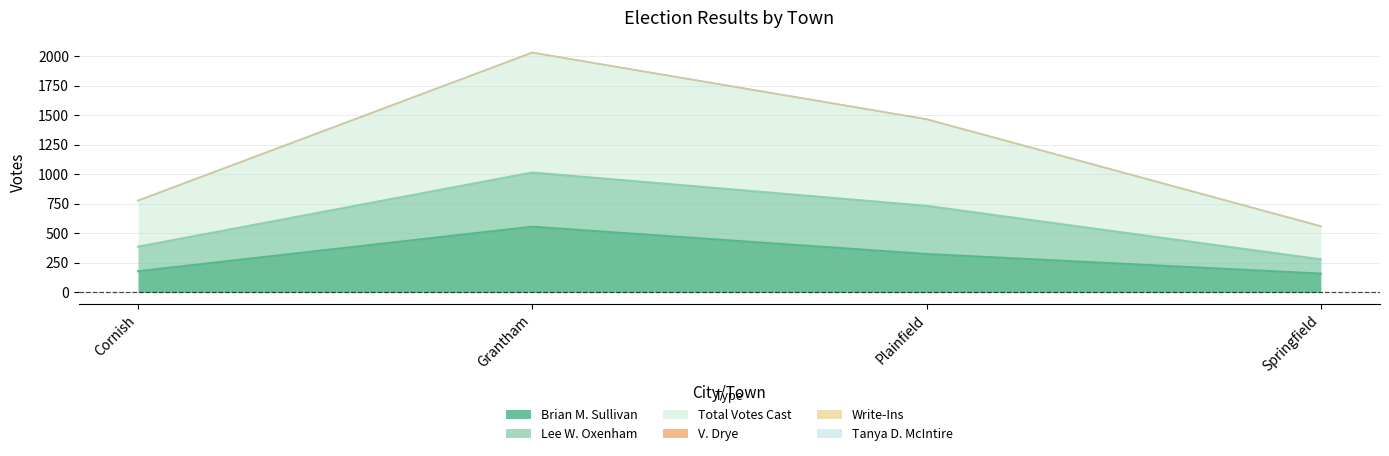

True or false: V. Drye has more than 1 points higher than both neighbors.

False